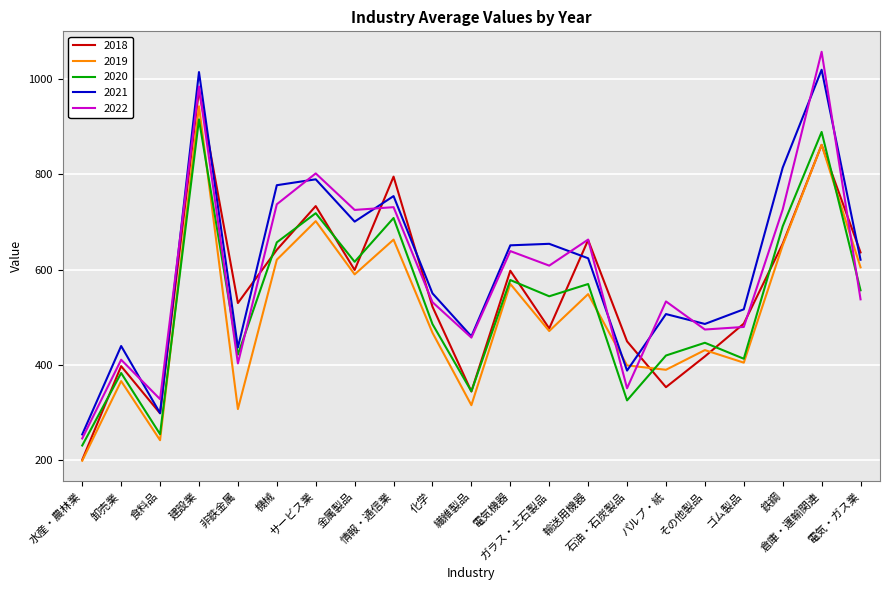

How many times do 2019 and 2022 cross each other?

3